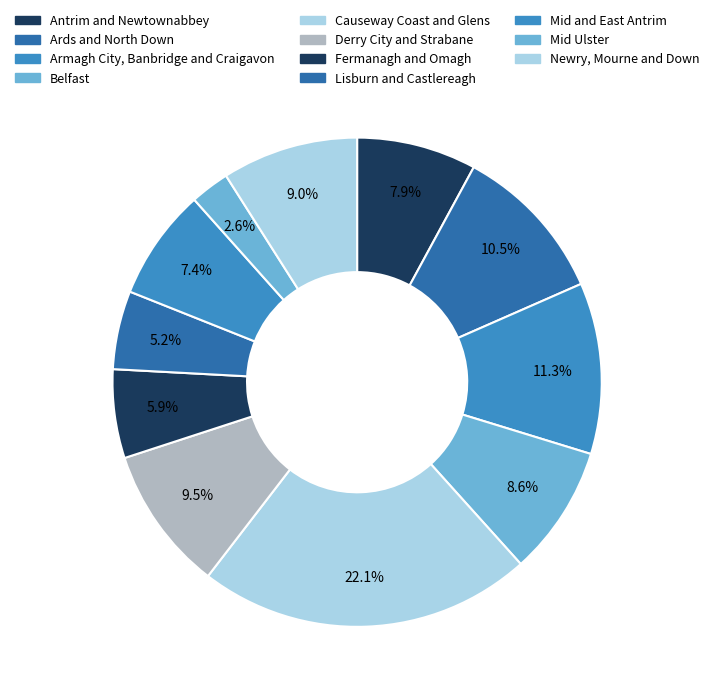

Which slice is the smallest?

Mid Ulster